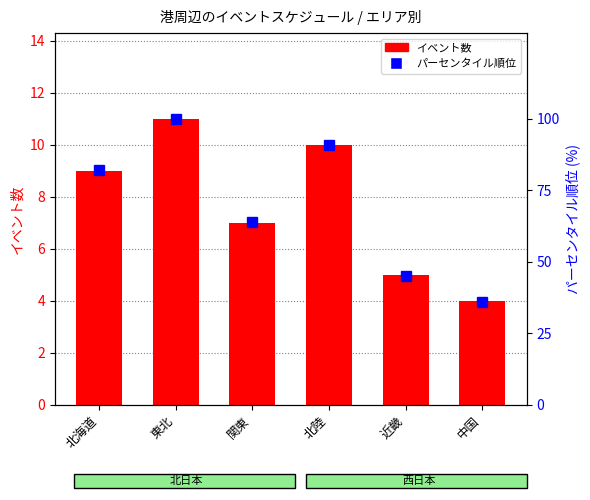

What position from the left is 関東?

3